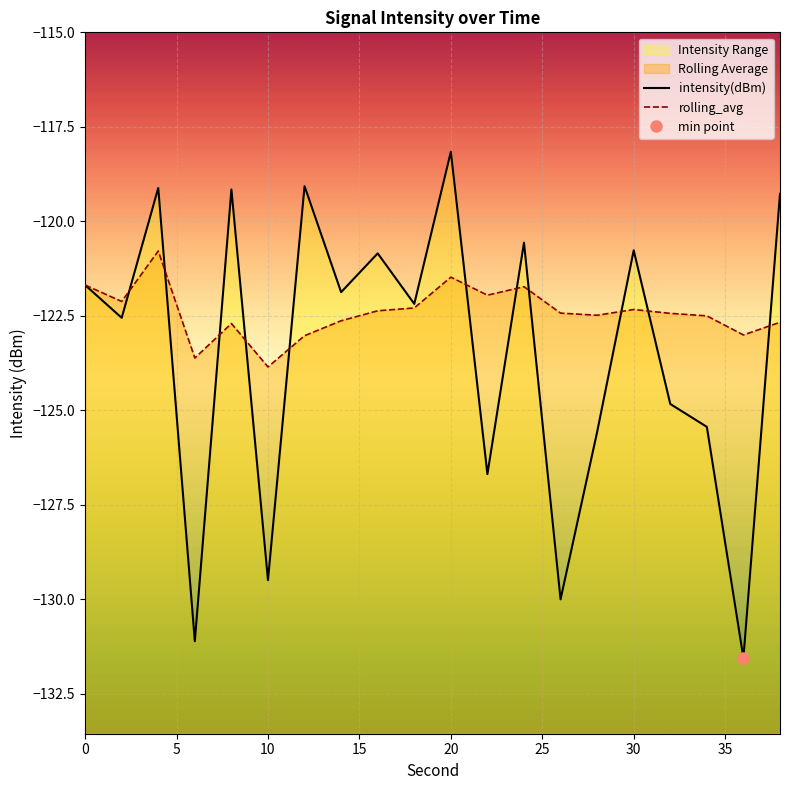

How many data points in intensity(dBm) are less than -121?

12